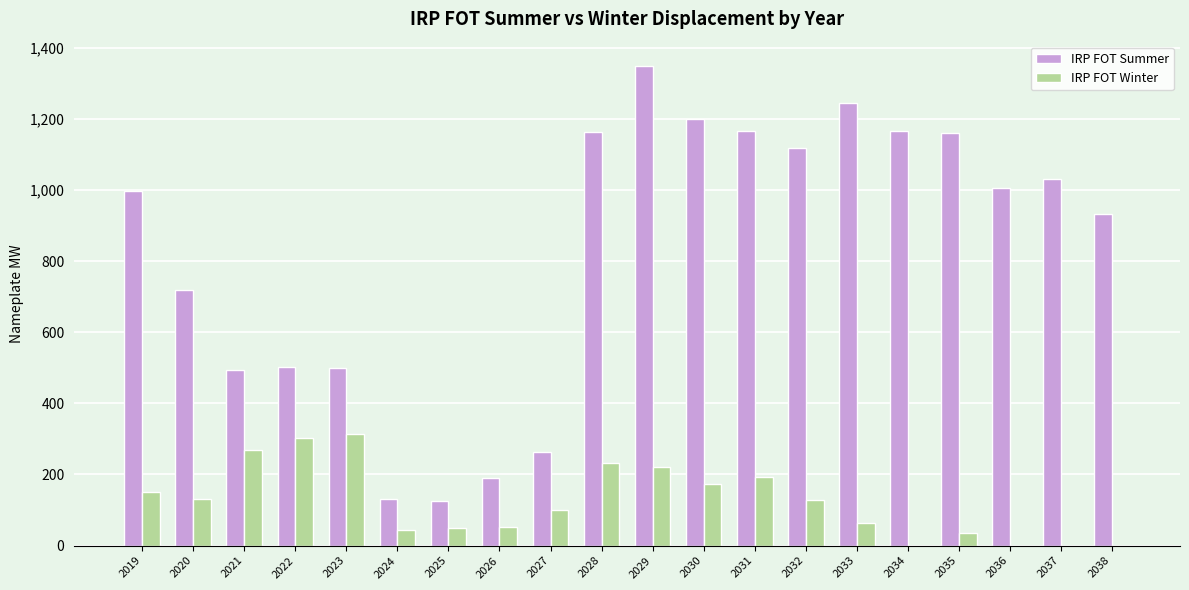

At which label does IRP FOT Winter first exceed 128?

2019